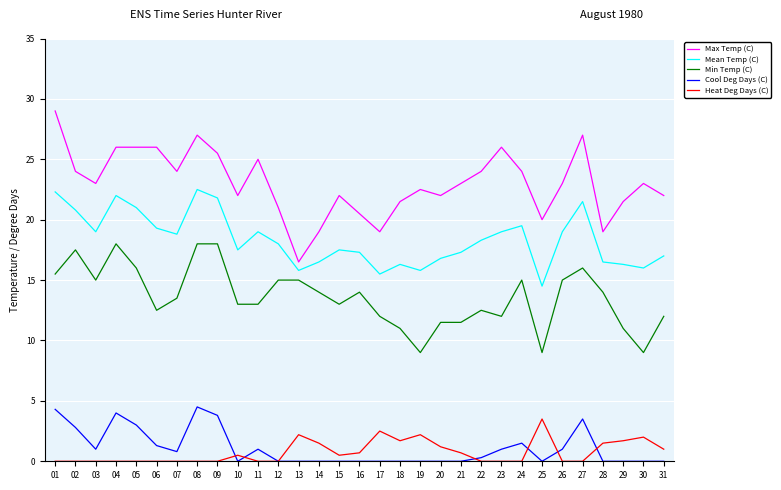

List the series in order of their peak value, lowest first.

Heat Deg Days (C), Cool Deg Days (C), Min Temp (C), Mean Temp (C), Max Temp (C)